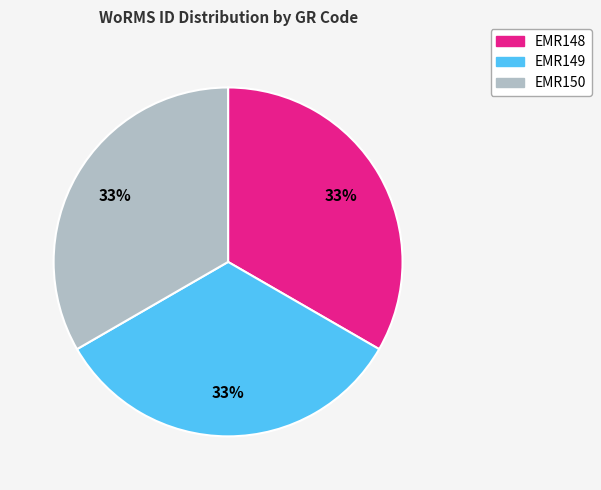

Does any single category account for the majority?

No